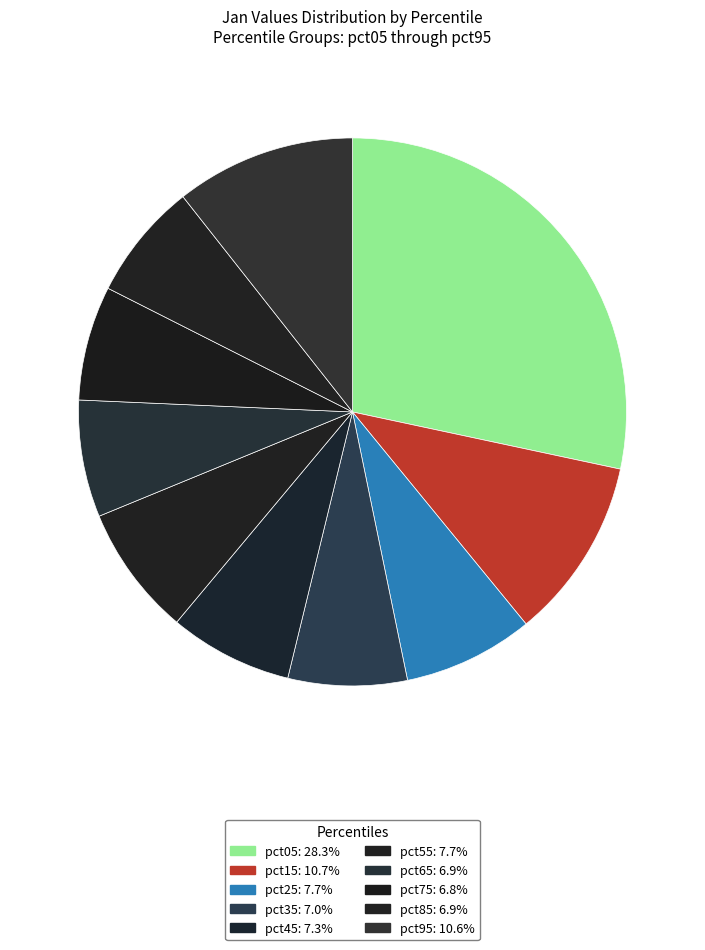

Approximately how many times larger is the value at pct25 compared to pct15?

0.7